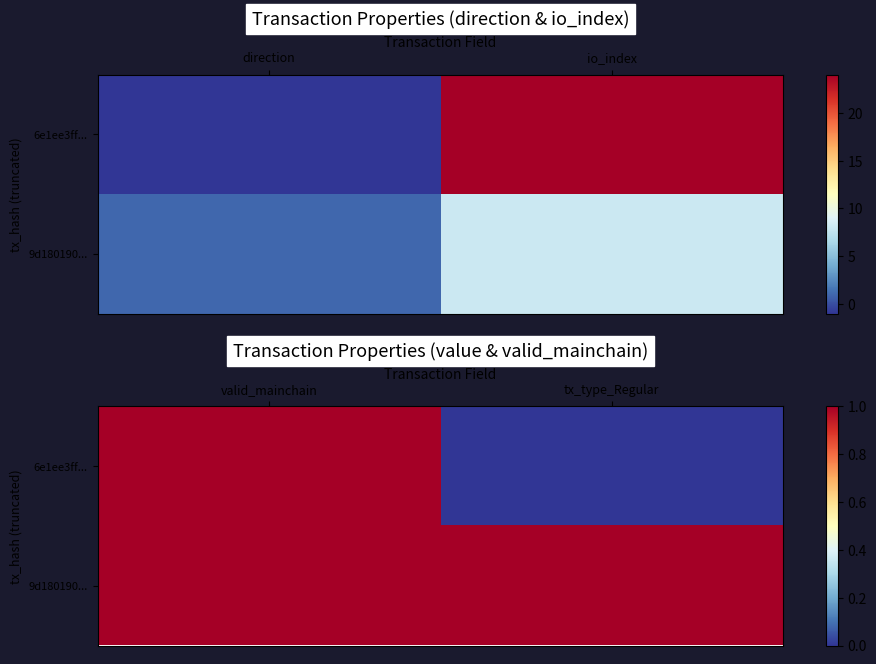

Which series has the largest range (max minus min)?

6e1ee3ff...